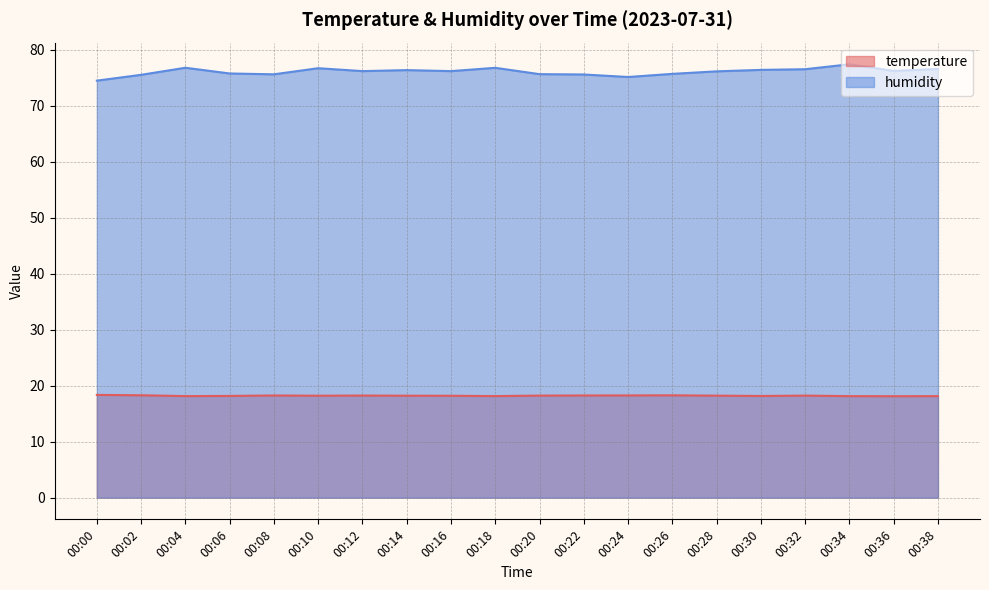

Which series has the widest spread of values?

humidity